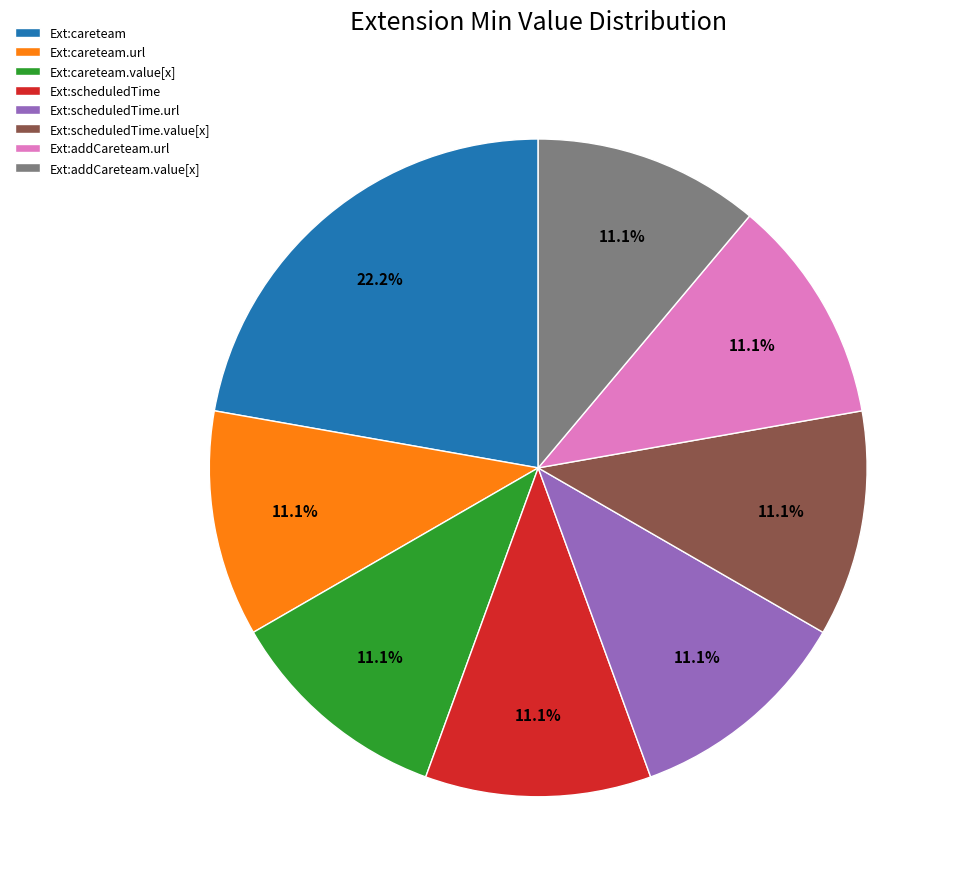

Which category has the biggest portion of the pie?

Ext:careteam